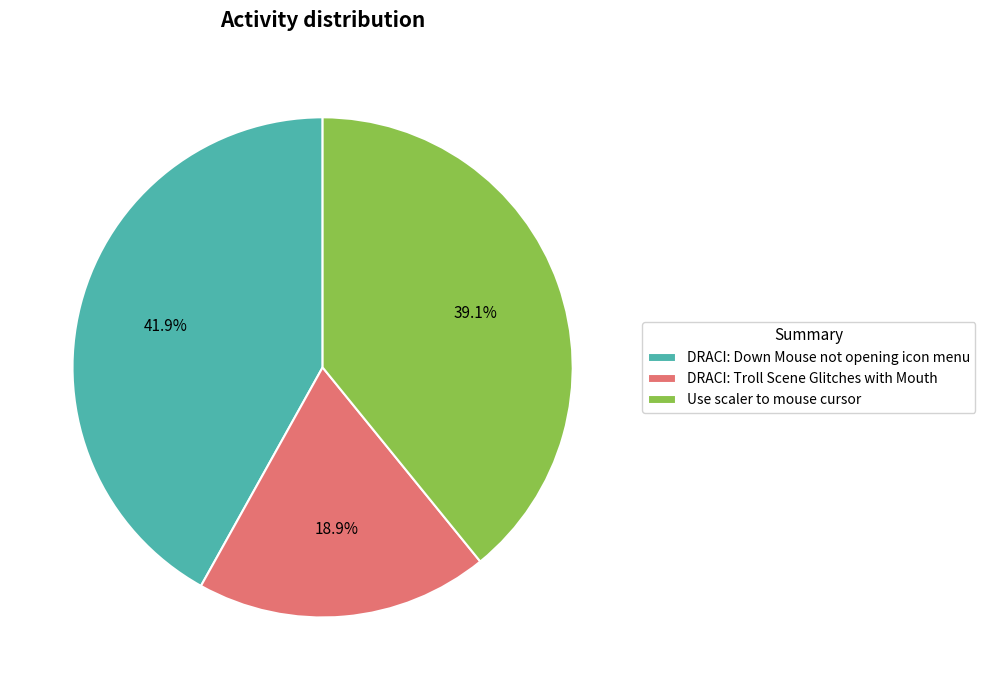

The Use scaler to mouse cursor slice represents 39% of the pie. True or false?

True